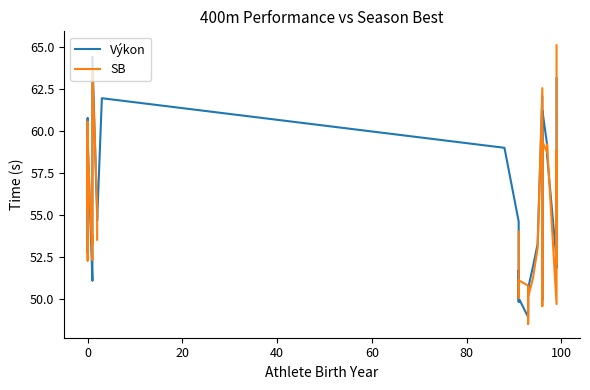

True or false: SB and Výkon intersect in this chart.

True